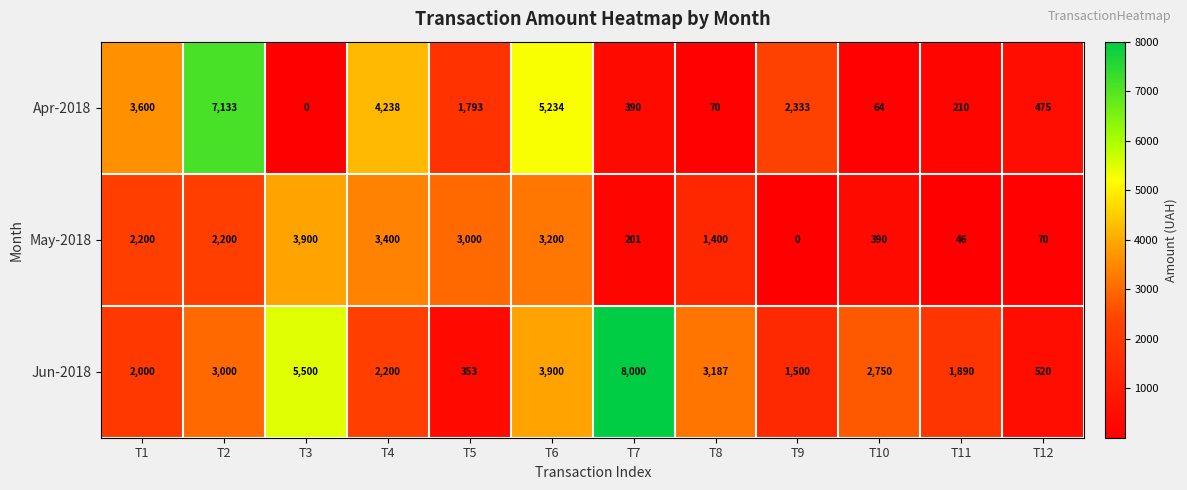

The May-2018 series shows 20 at T12. True or false?

False